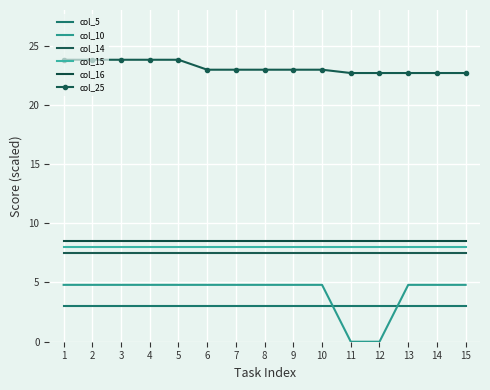

What is the difference between the highest and lowest values at 3?

20.8